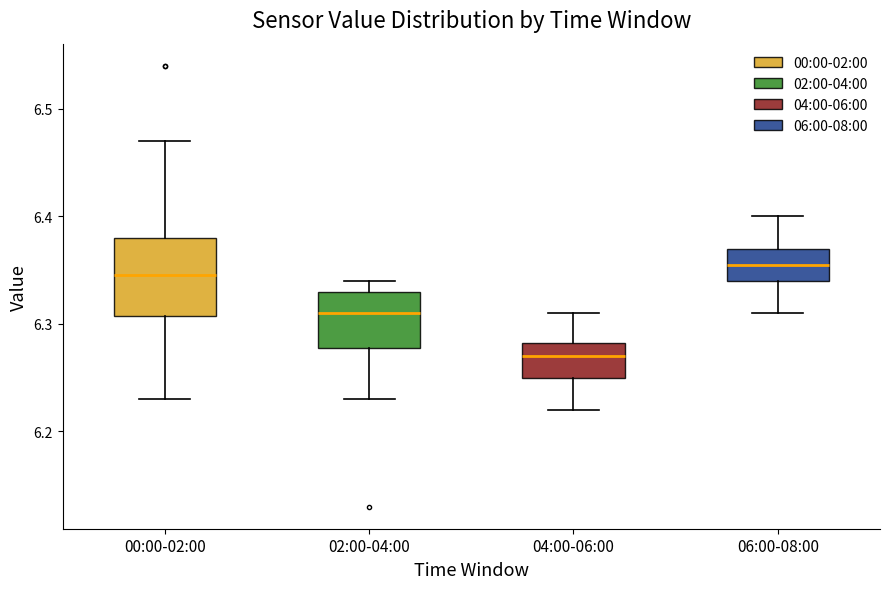

Reading left to right, read every box against the y-axis: the position of its median line, the range the box covers, and the ends of its whiskers. The values are not printed on the chart, so give them approximately, as read against the axis.

00:00-02:00: median 6.35, box 6.31 to 6.38, whiskers 6.23 to 6.47
02:00-04:00: median 6.31, box 6.28 to 6.33, whiskers 6.23 to 6.34
04:00-06:00: median 6.27, box 6.25 to 6.28, whiskers 6.22 to 6.31
06:00-08:00: median 6.36, box 6.34 to 6.37, whiskers 6.31 to 6.40